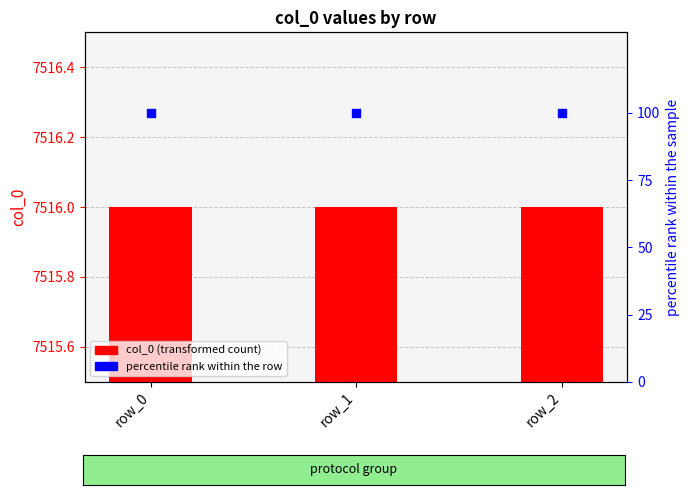

Which series has the largest Y range (max minus min)?

col_0 (transformed count)